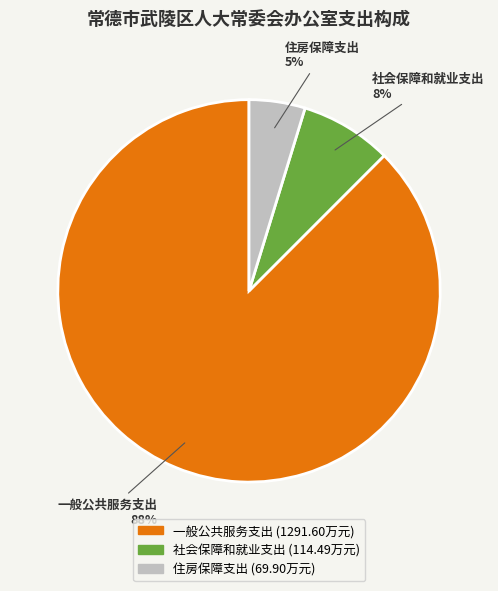

Between 一般公共服务支出 and 住房保障支出, which is larger?

一般公共服务支出